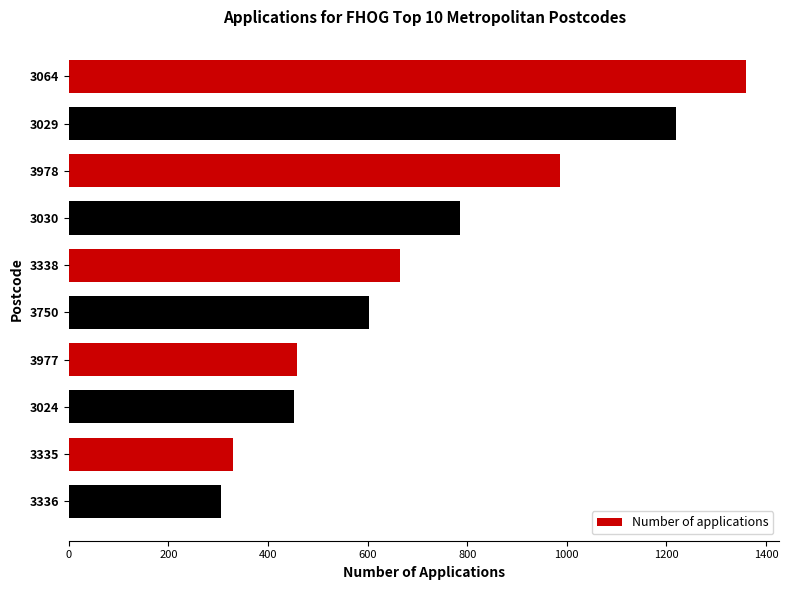

Which has a higher value, 3024 or 3064?

3064